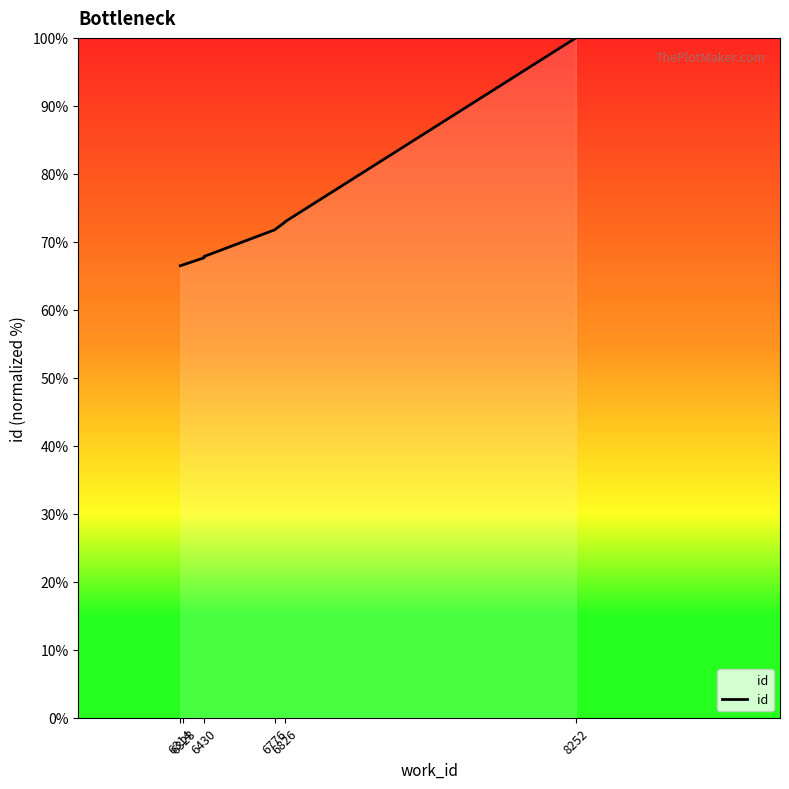

Approximately how many times larger is the value at 6826 compared to 6328?

1.1